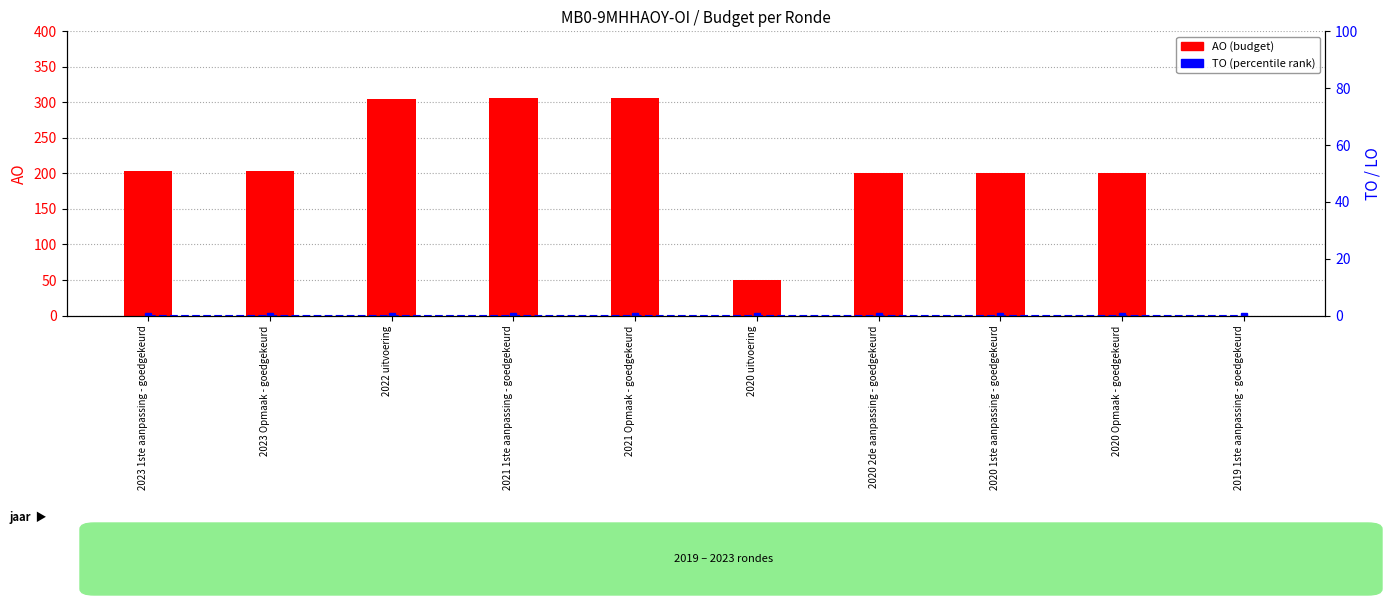

The value of AO (budget) at 2020 1ste aanpassing - goedgekeurd is 200. True or false?

True